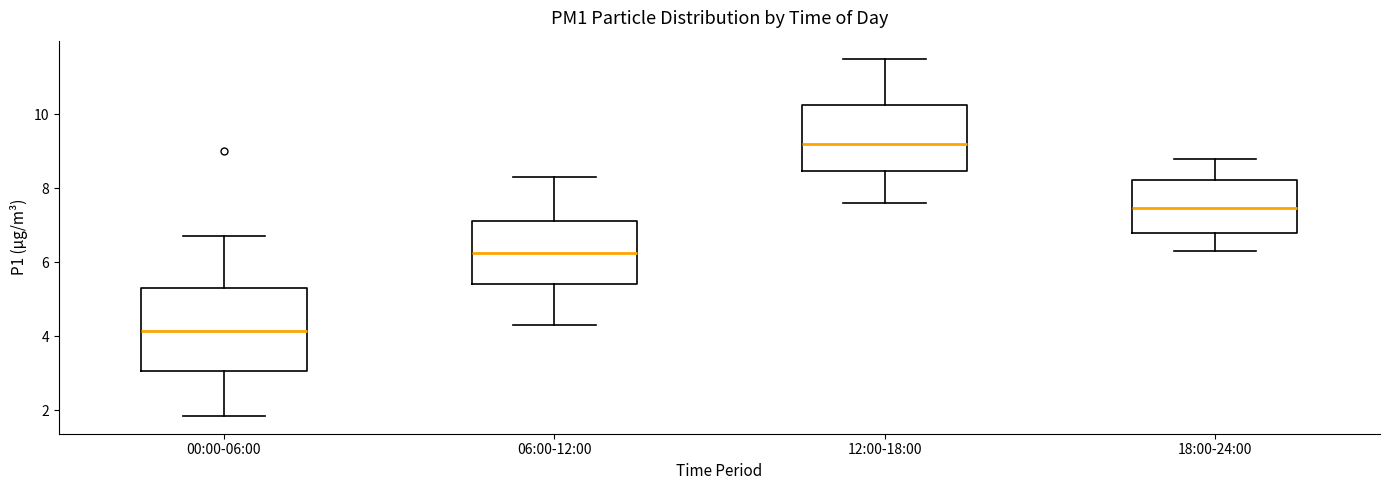

Reading left to right, read every box against the y-axis: the position of its median line, the range the box covers, and the ends of its whiskers. The values are not printed on the chart, so give them approximately, as read against the axis.

00:00-06:00: median 4.2, box 3.0 to 5.2, whiskers 1.8 to 6.8
06:00-12:00: median 6.2, box 5.4 to 7.2, whiskers 4.4 to 8.4
12:00-18:00: median 9.2, box 8.4 to 10.2, whiskers 7.6 to 11.6
18:00-24:00: median 7.4, box 6.8 to 8.2, whiskers 6.4 to 8.8